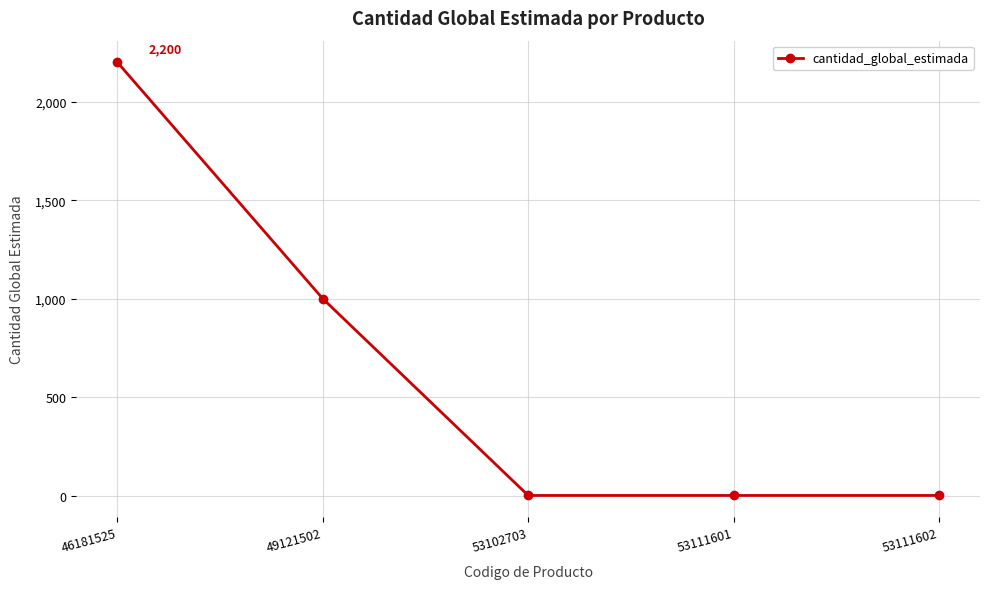

What is the smallest value displayed?

1